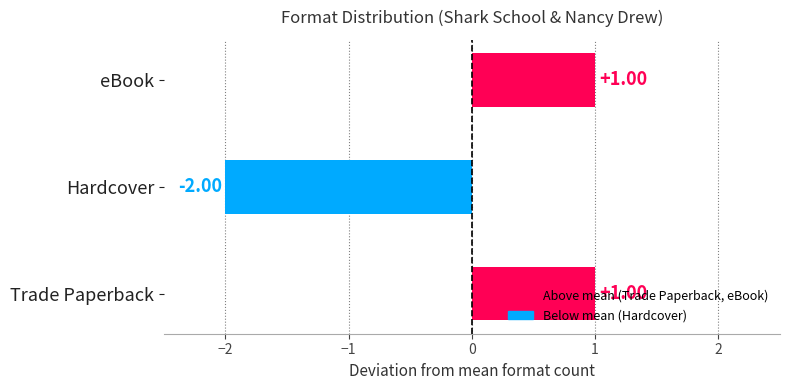

What is the difference between the maximum and minimum values?

3